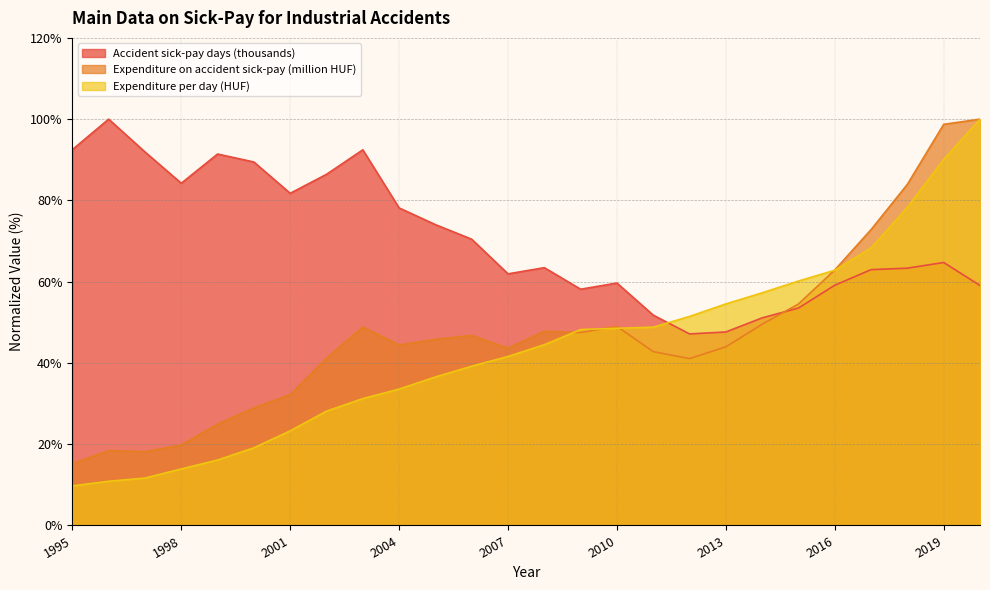

What is the difference between the maximum and minimum values in the Expenditure on accident sick-pay (million HUF) series?

84.7